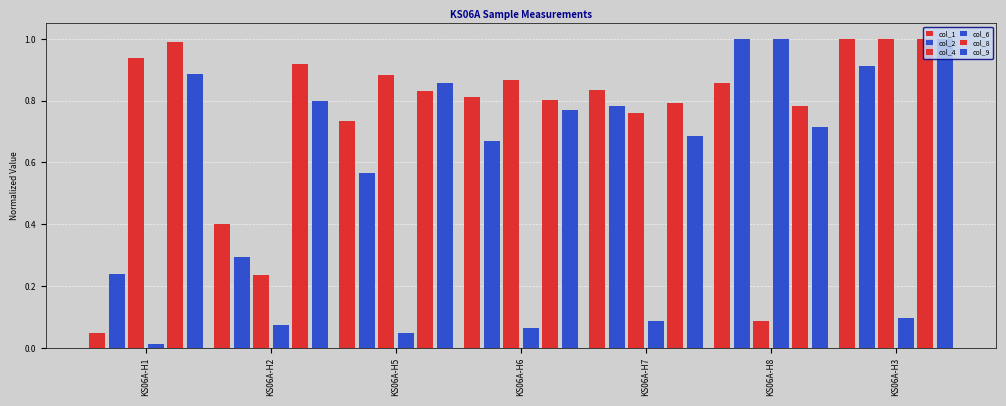

Count the number of data series in this chart.

6